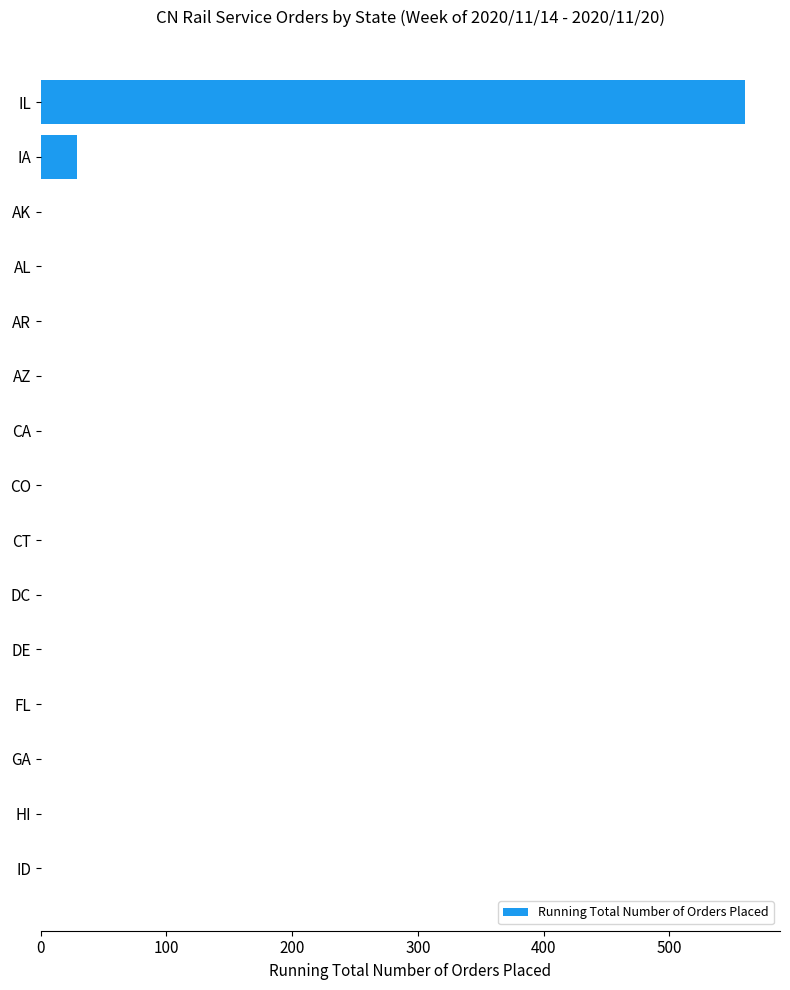

How many series are shown in this chart?

1